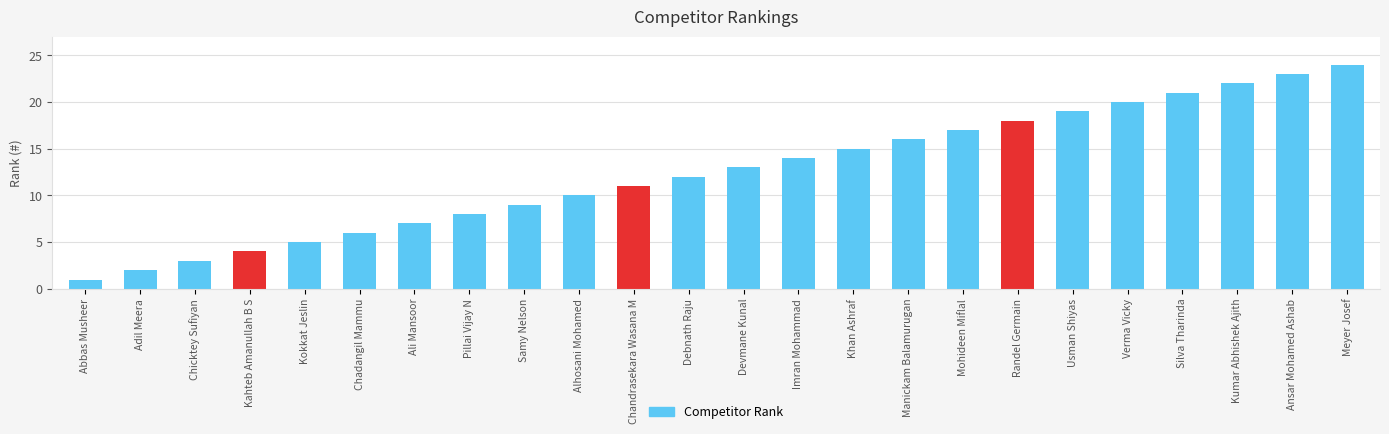

What is the minimum value shown in the chart?

1